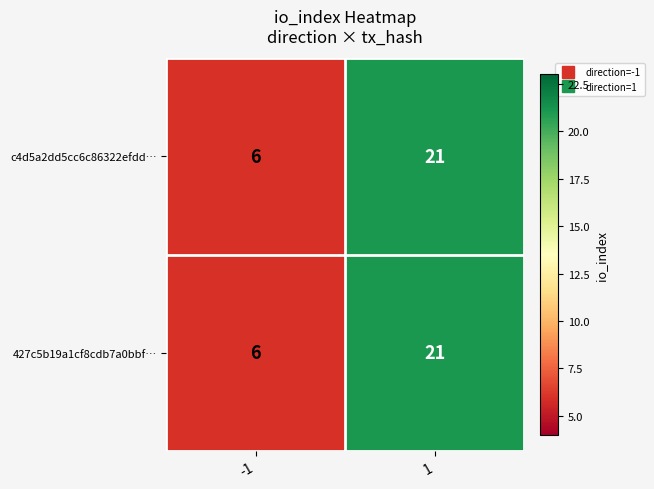

Is it true that c4d5a2dd5cc6c86322efdd… equals 36 at 1?

False